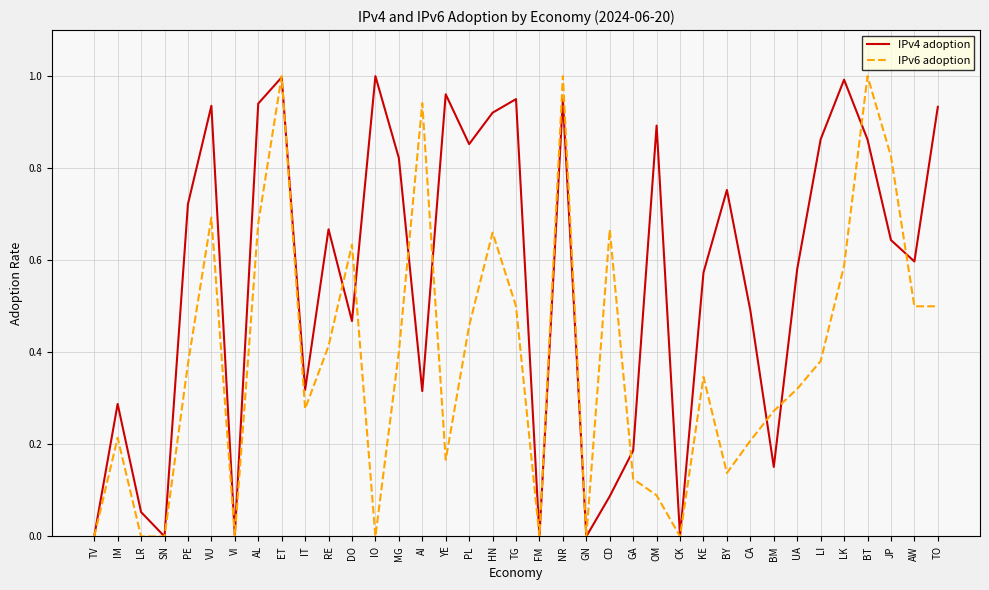

What are all the series names shown in the legend?

IPv4 adoption, IPv6 adoption